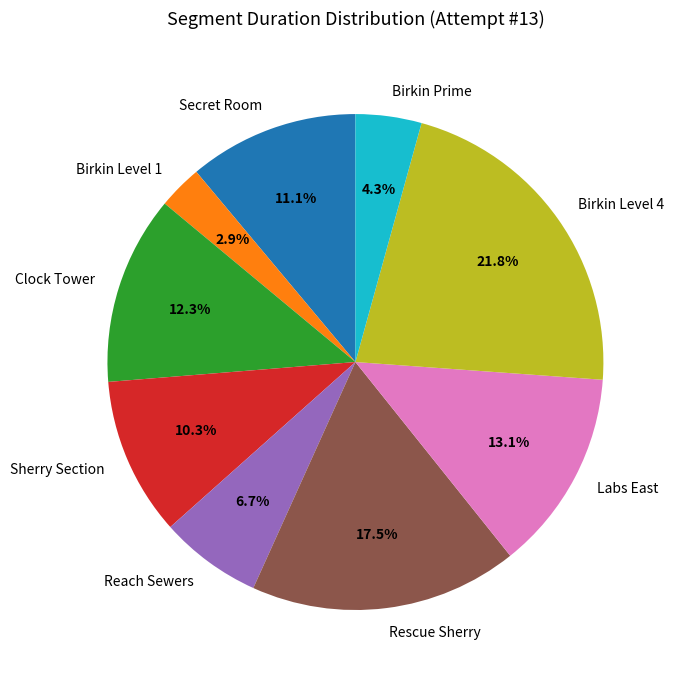

To the nearest percent, what is the difference between the Reach Sewers and Birkin Level 4 slice percentages?

15%